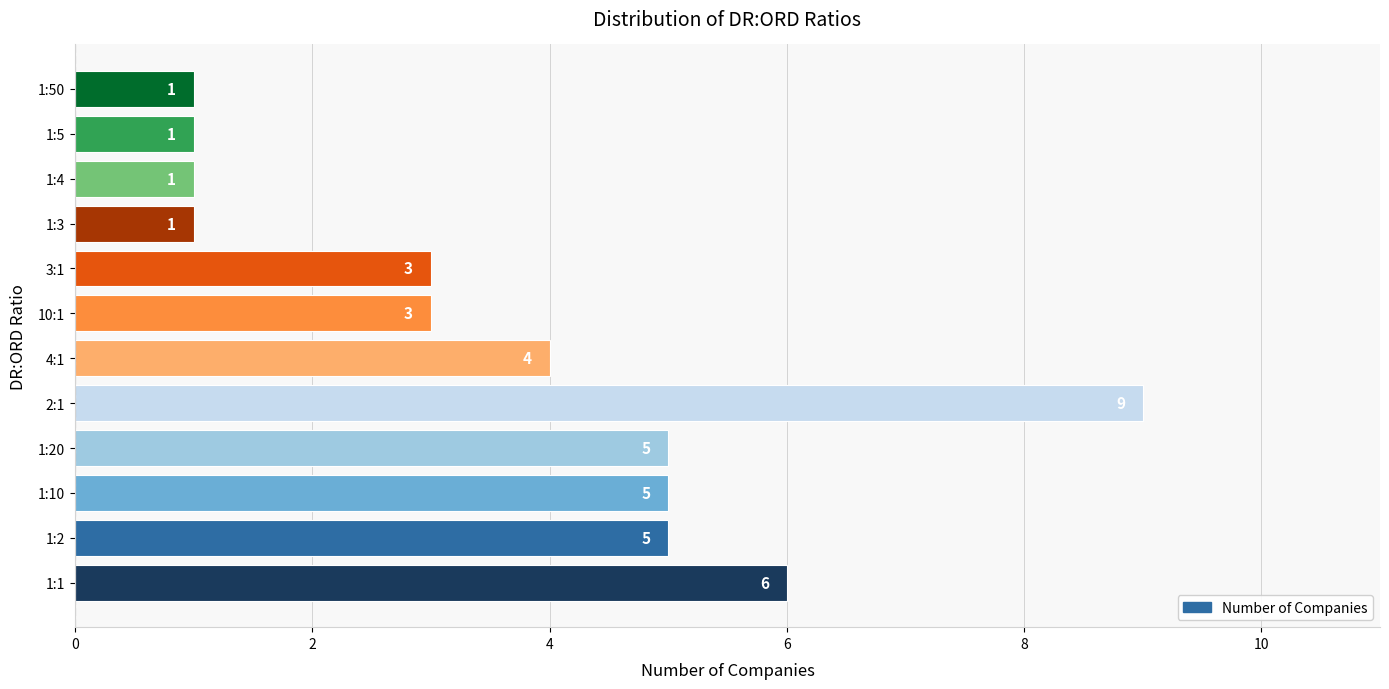

How many values are between 1 and 5?

10